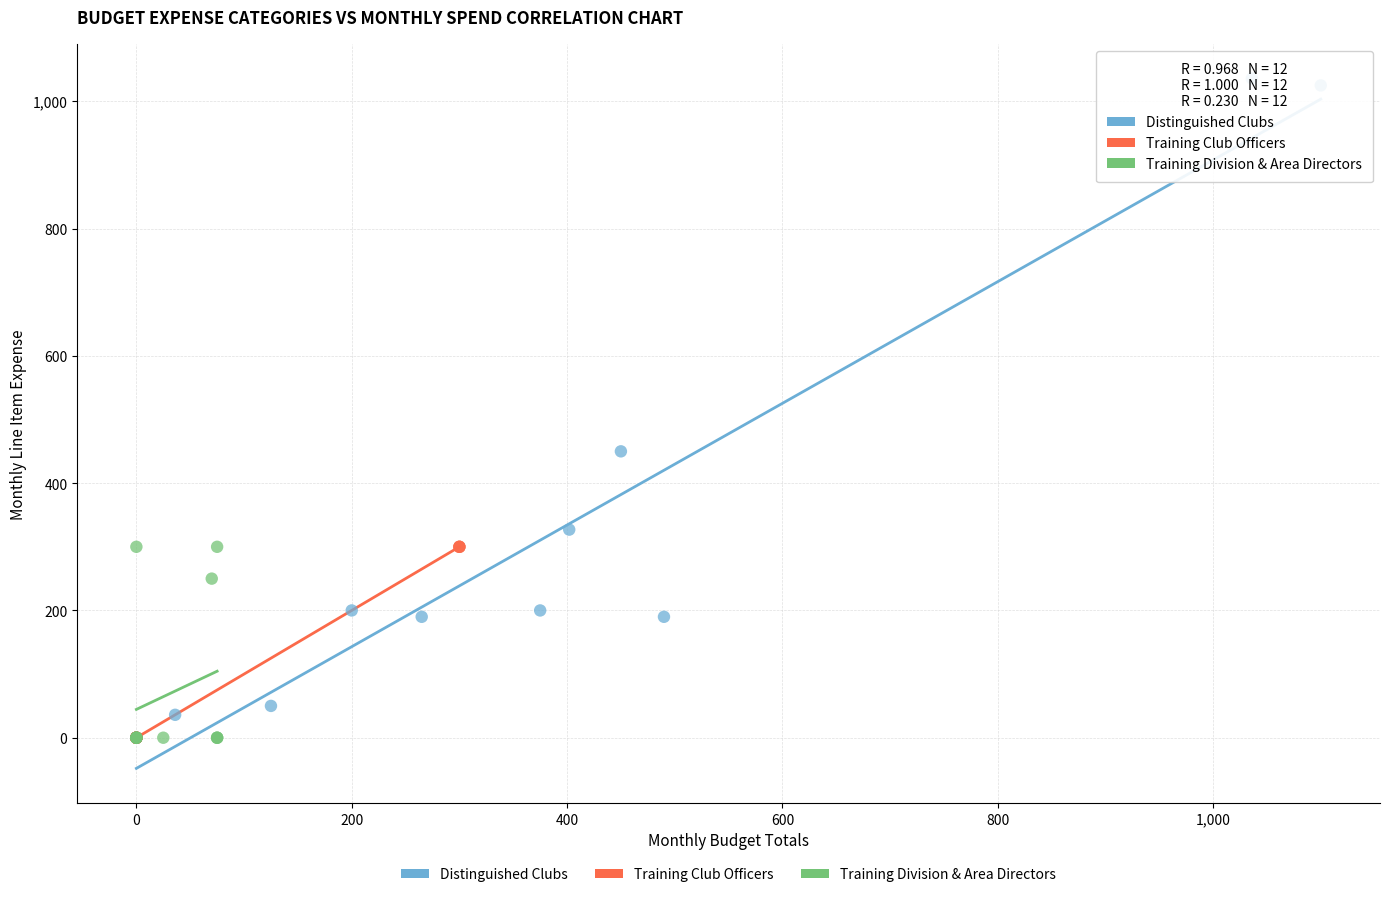

What are all the series names shown in the legend?

Distinguished Clubs, Training Club Officers, Training Division & Area Directors